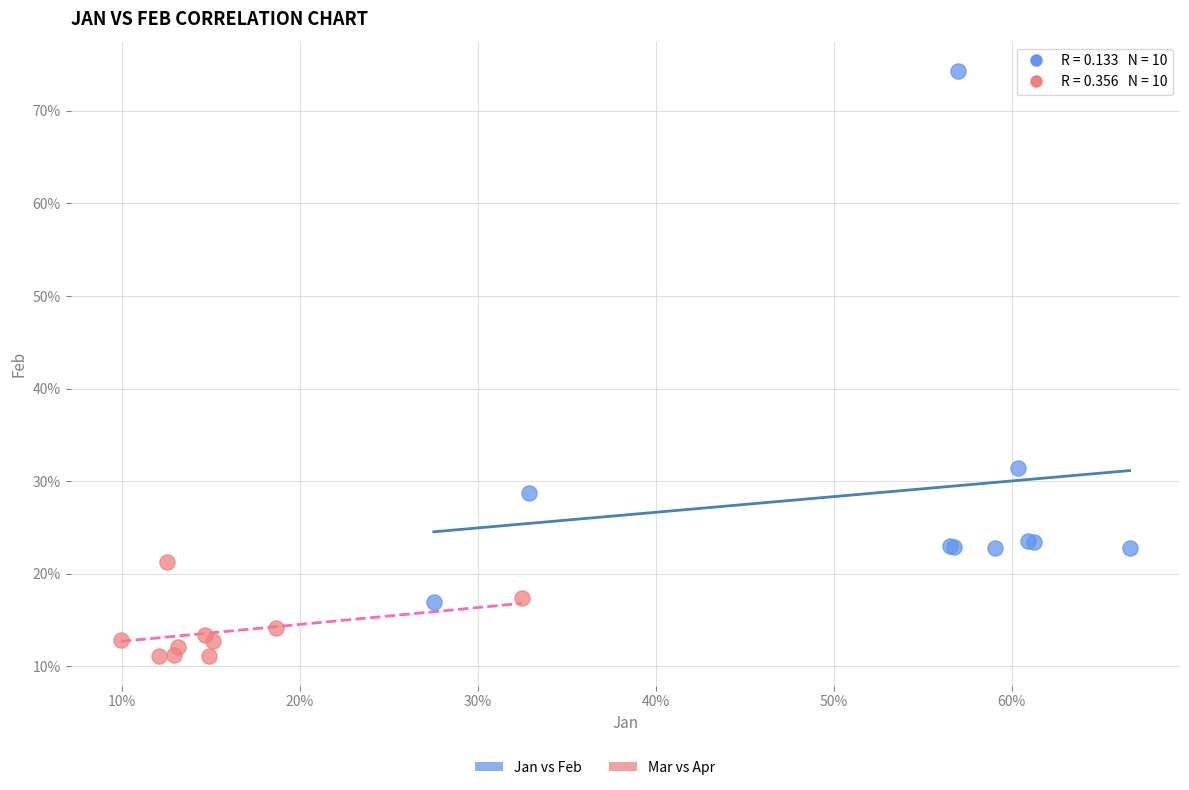

Which series has the largest Y range (max minus min)?

Jan vs Feb